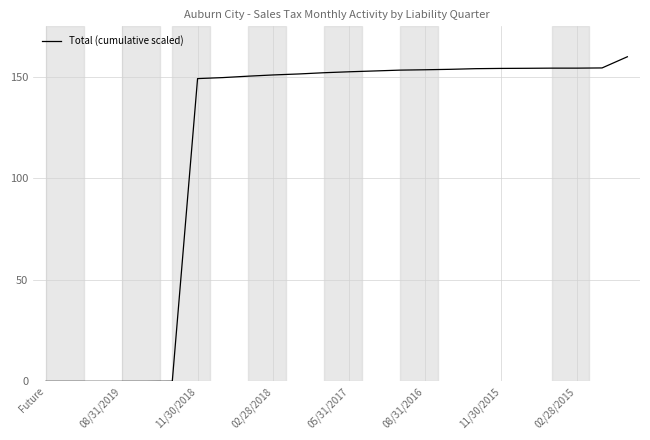

What is the greatest value displayed?

160.0